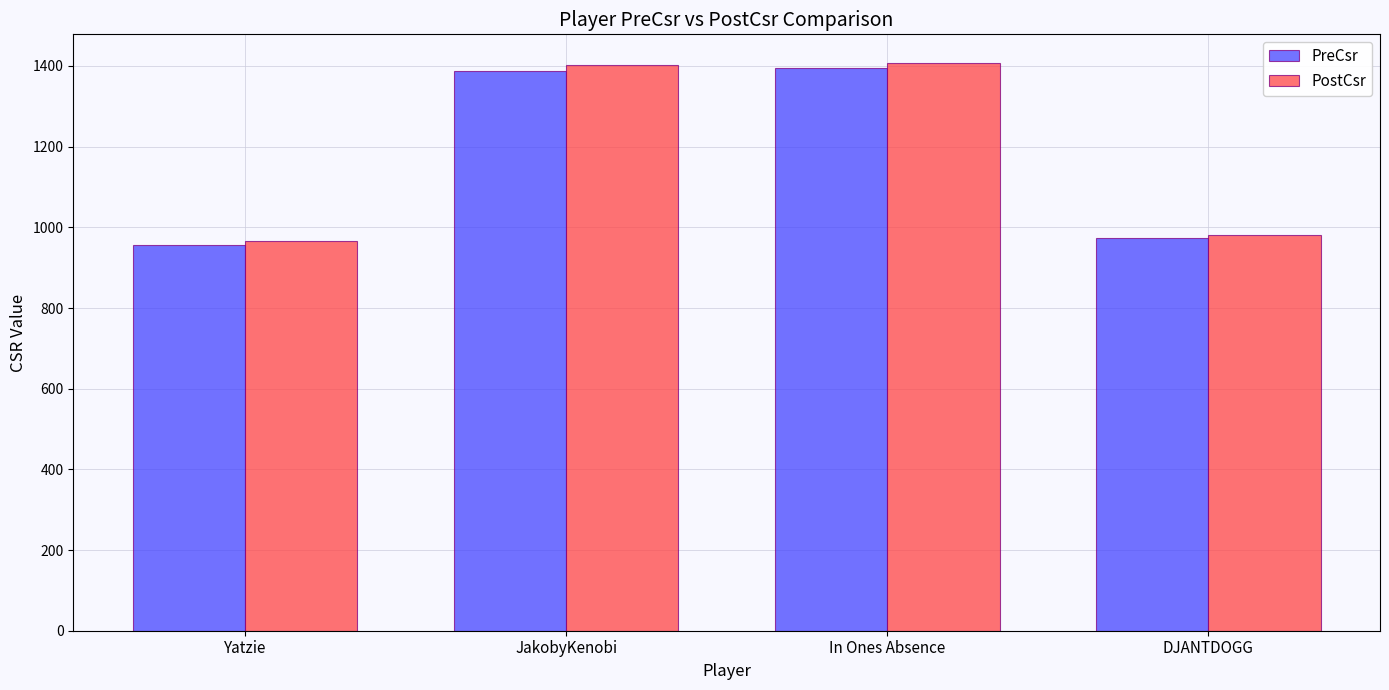

What is the greatest value displayed?

1408